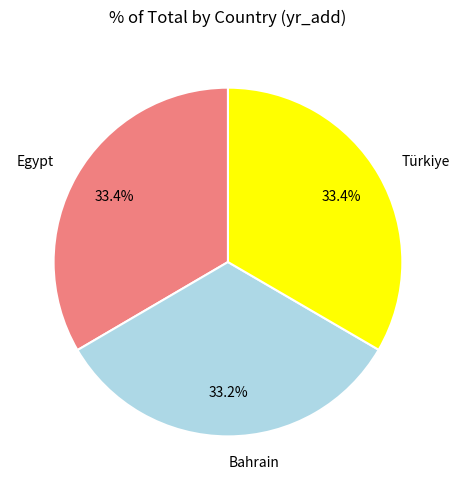

What percentage is the Türkiye slice, to the nearest percent?

33%